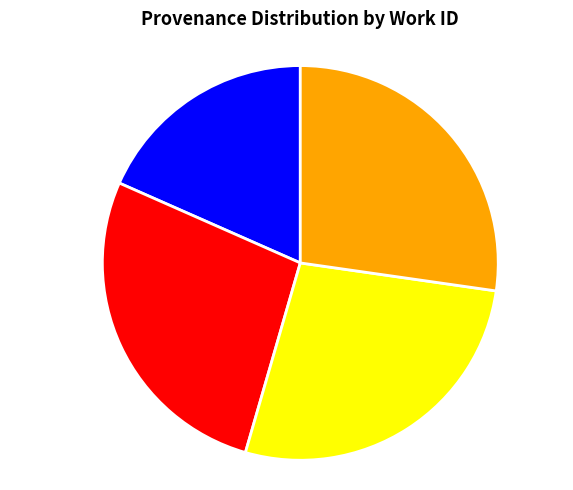

Approximately how many times larger is the value at Reading and searching in <a href> compared to Reading?

0.7